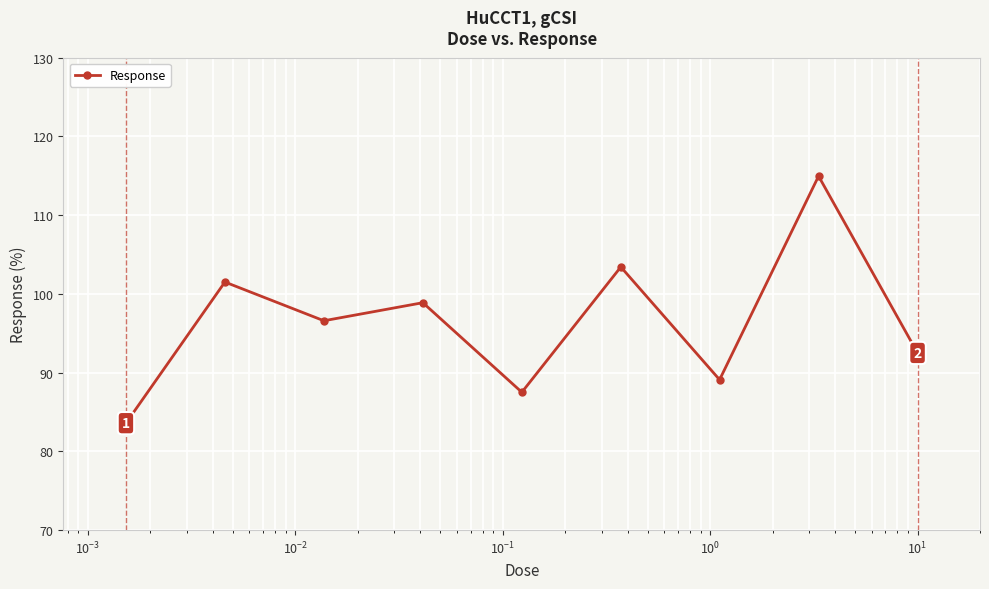

What is the difference between the maximum and second lowest values?

27.4